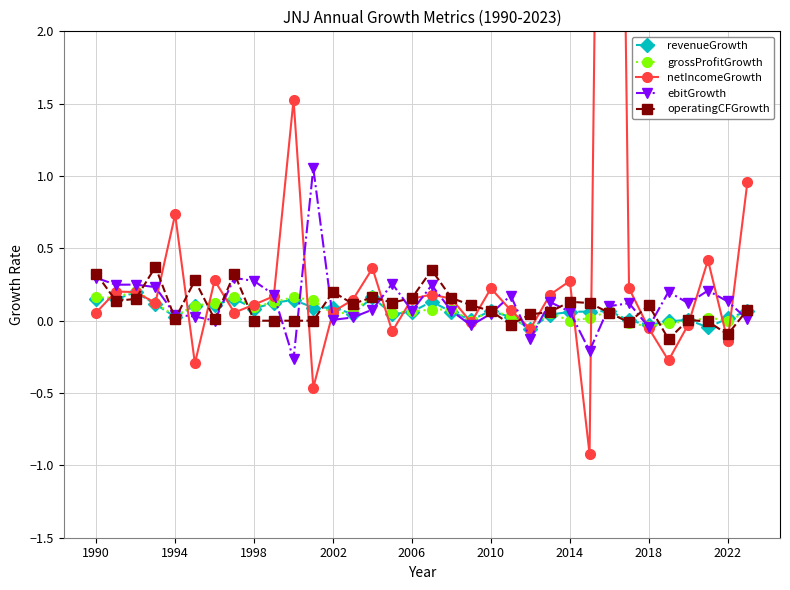

What is the difference between the maximum and minimum values in the operatingCFGrowth series?

0.5